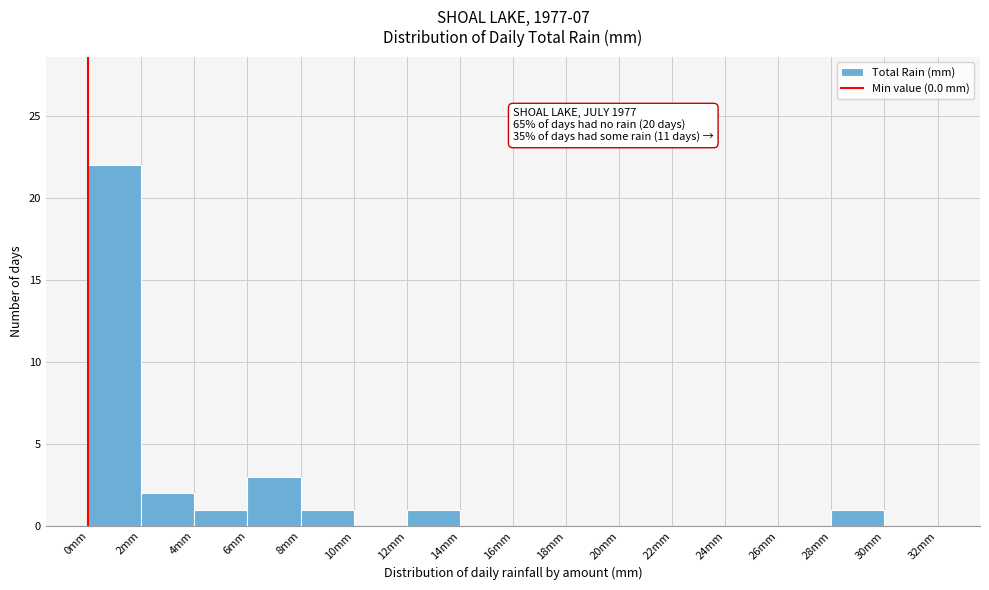

Which range on the x-axis has the tallest bar?

0 to 2